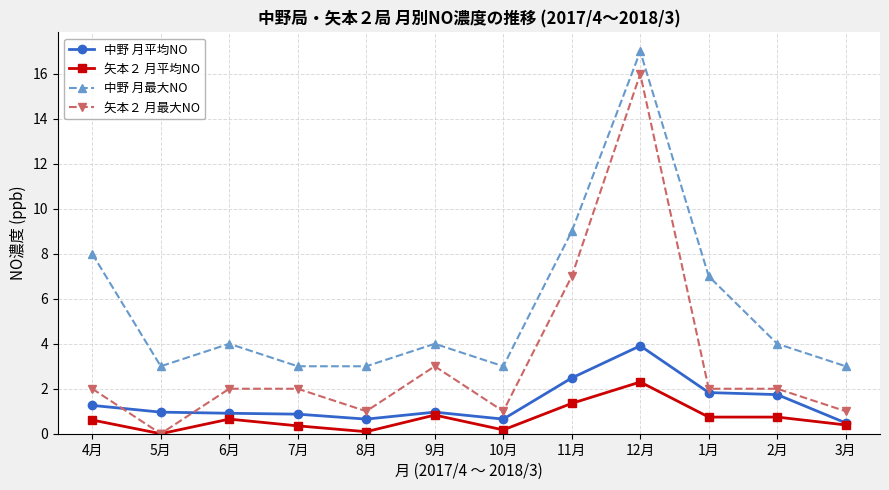

What is the difference between the maximum and minimum values in the 中野 月最大NO series?

14.0